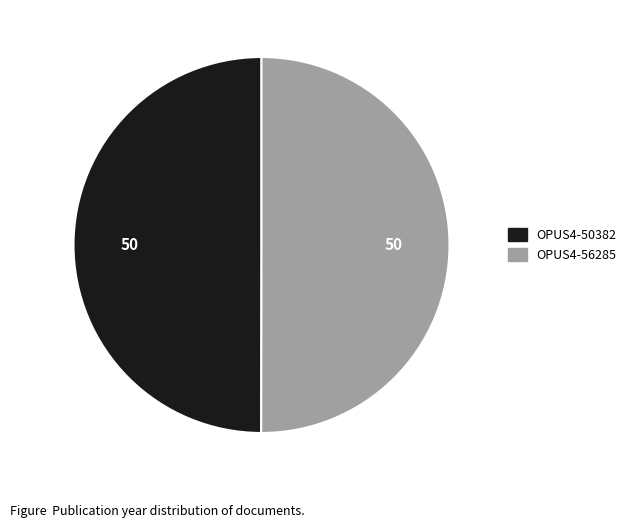

What is the ratio of the value at OPUS4-56285 to the value at OPUS4-50382?

1.0